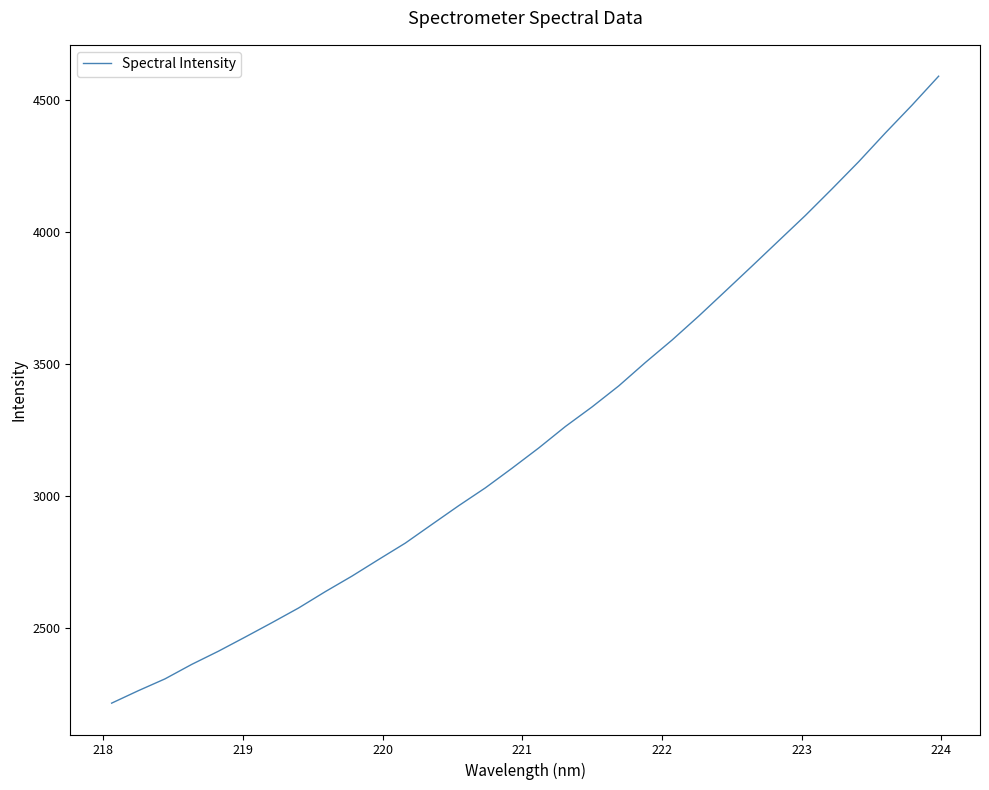

What is the difference between the maximum and minimum values?

2375.1